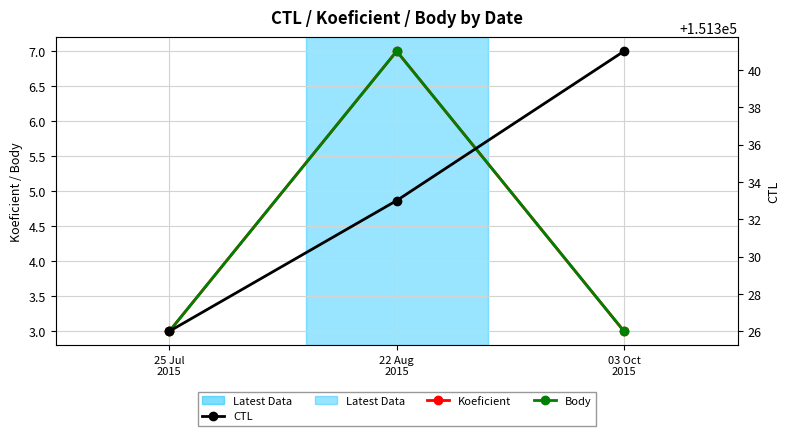

What is the difference between the maximum and minimum values in the Body series?

4